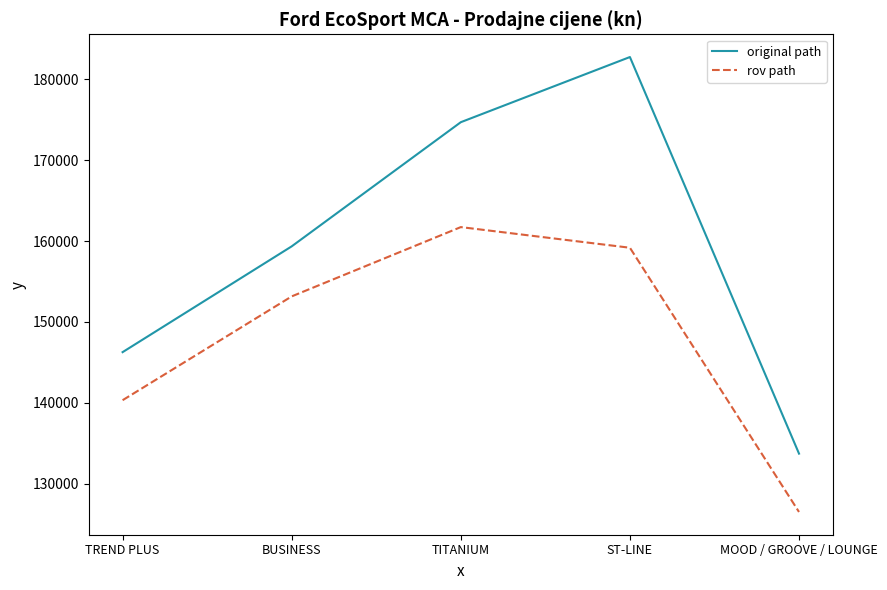

What are all the series names shown in the legend?

original path, rov path